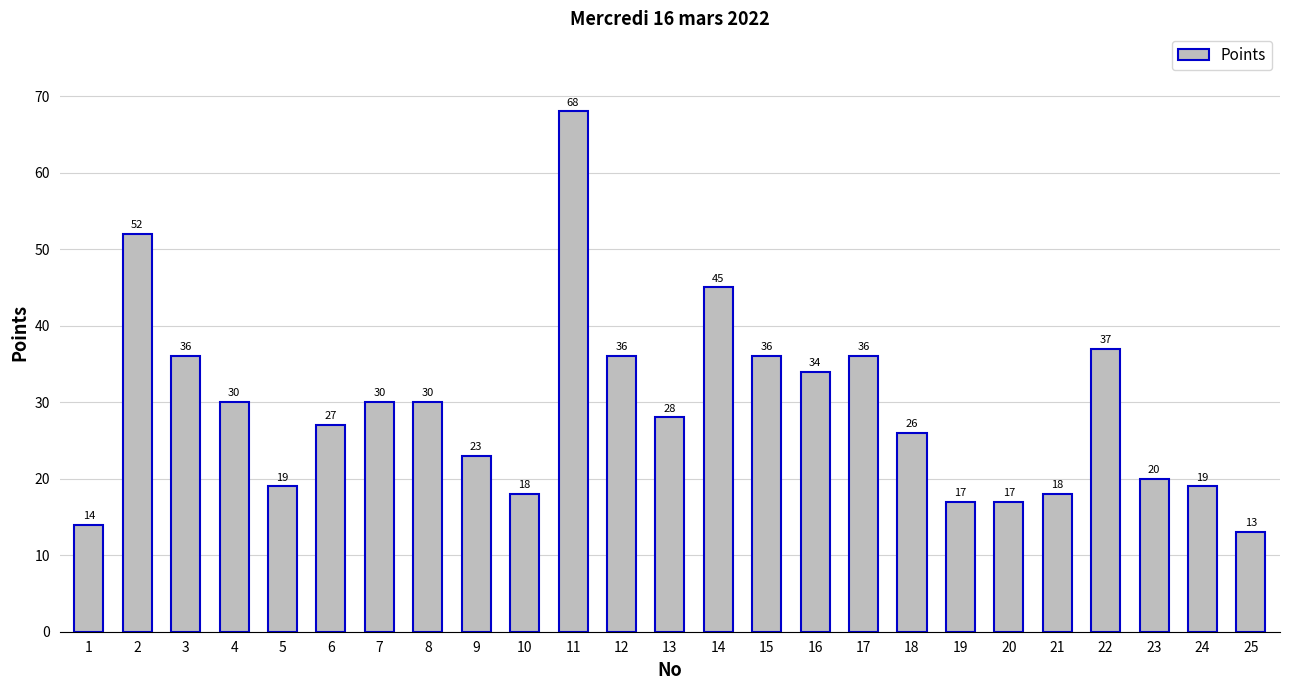

Which category has the lowest value across all series?

25